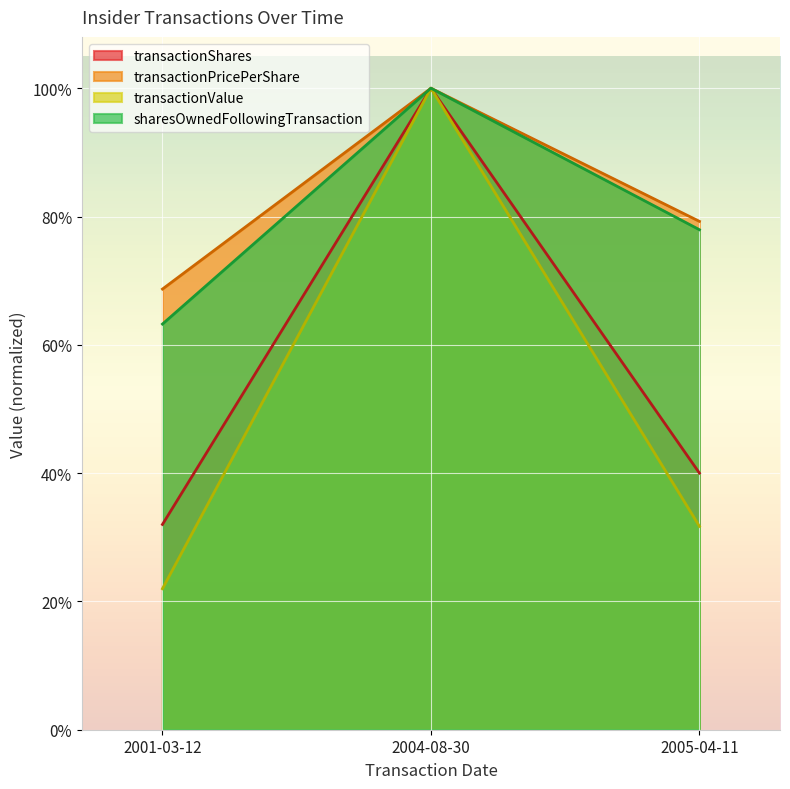

What is the label of the 1st point from the right?

2005-04-11